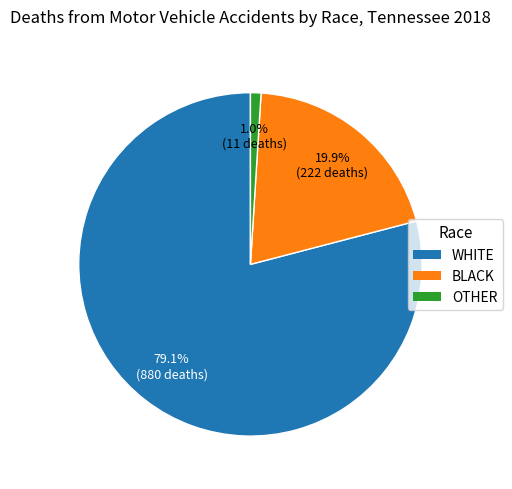

To the nearest percent, what is the average slice percentage?

33%